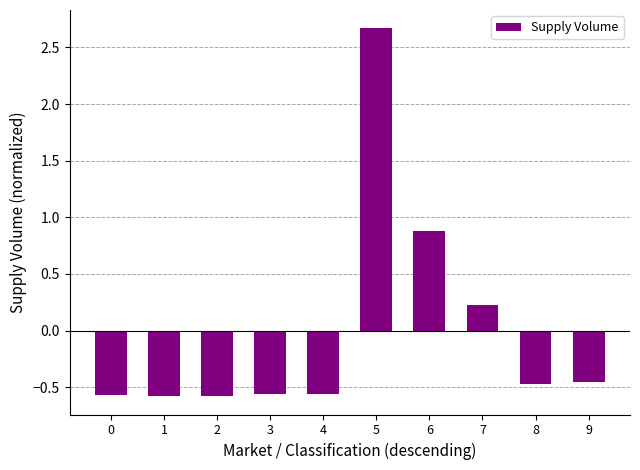

At which category does the chart reach its peak across all series?

5